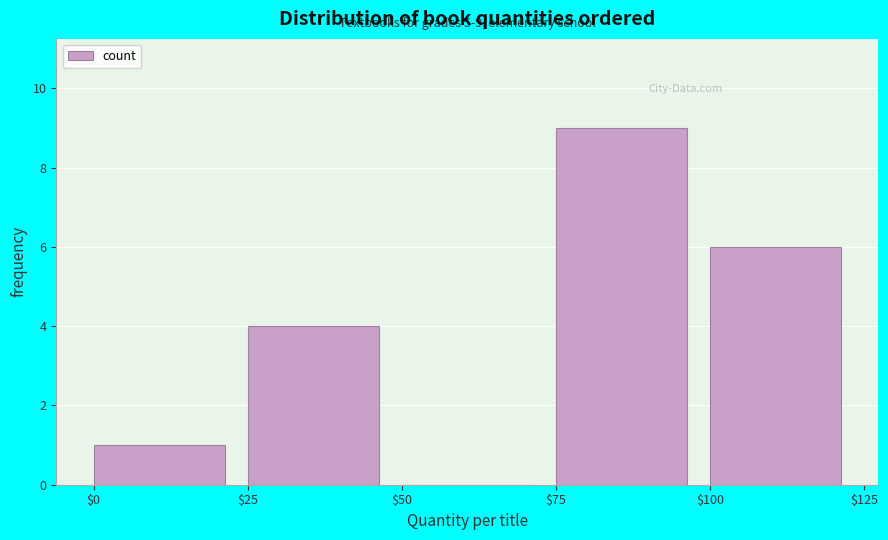

Which range on the x-axis has the tallest bar?

$75 to $100